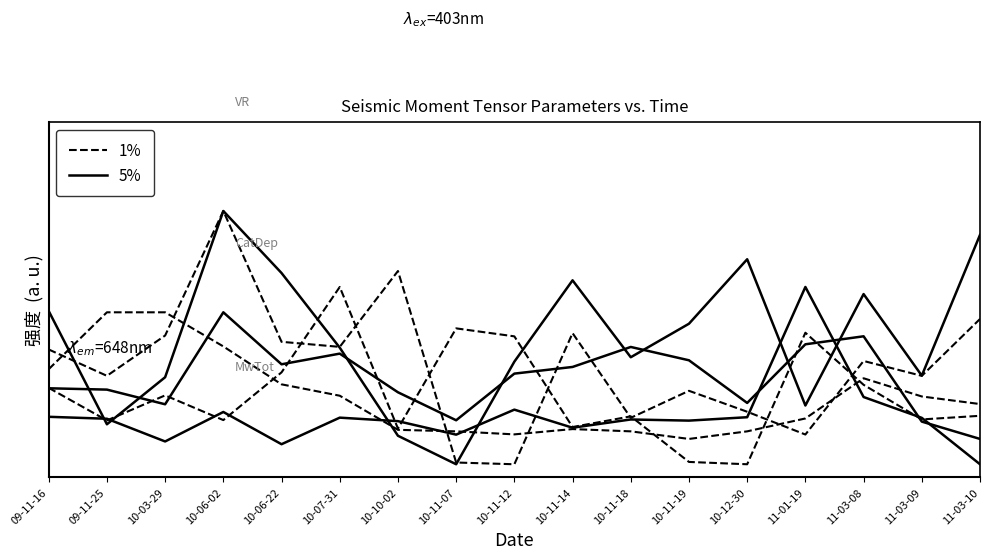

At which category does the chart reach its minimum across all series?

10-11-12